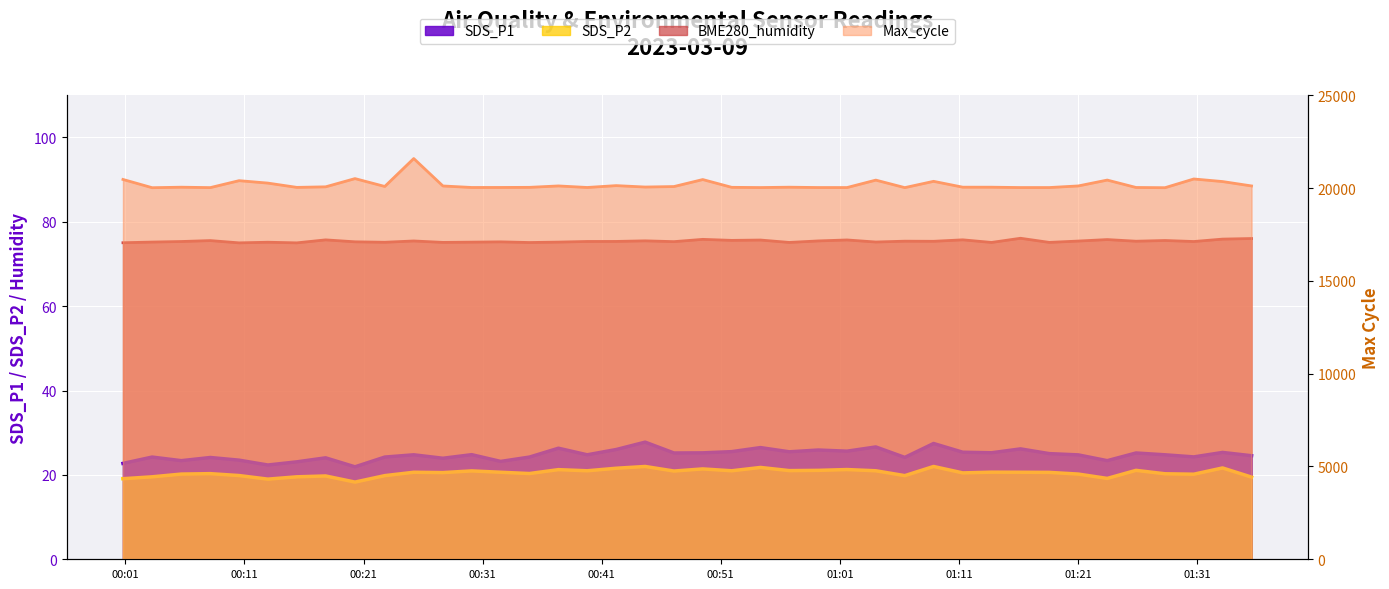

At which category does the chart reach its minimum across all series?

2023/03/09 00:20:17